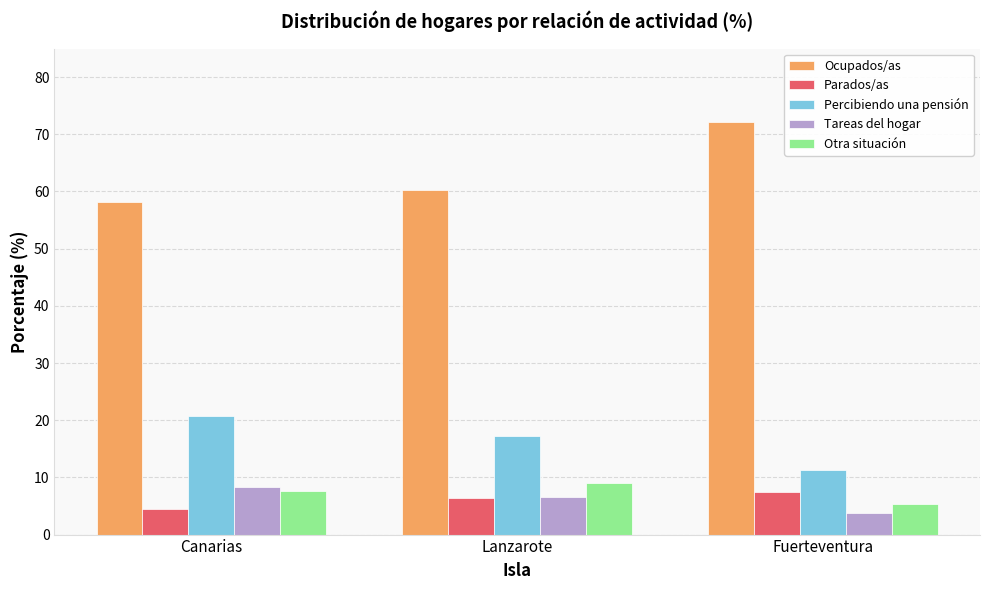

Count the Parados/as values in the range 4 to 7.

2